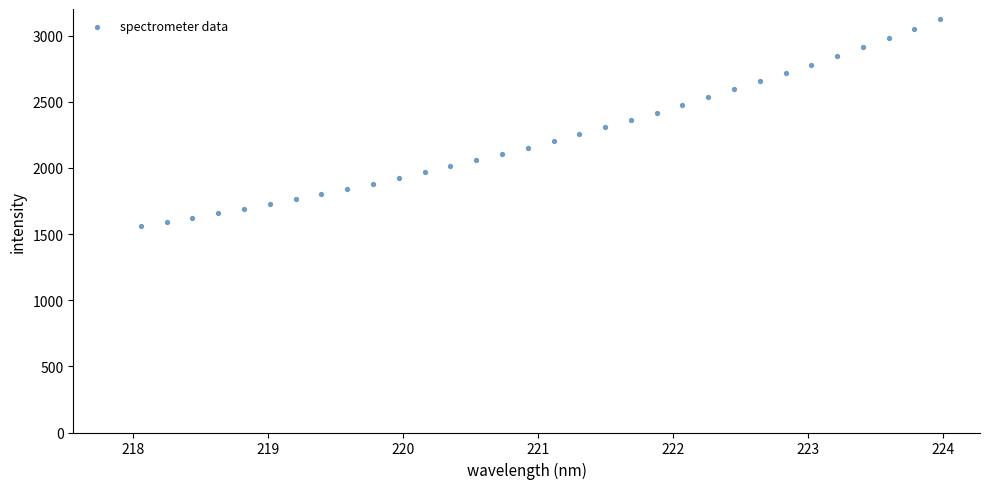

What is the range of Y values (max minus min)?

1560.6